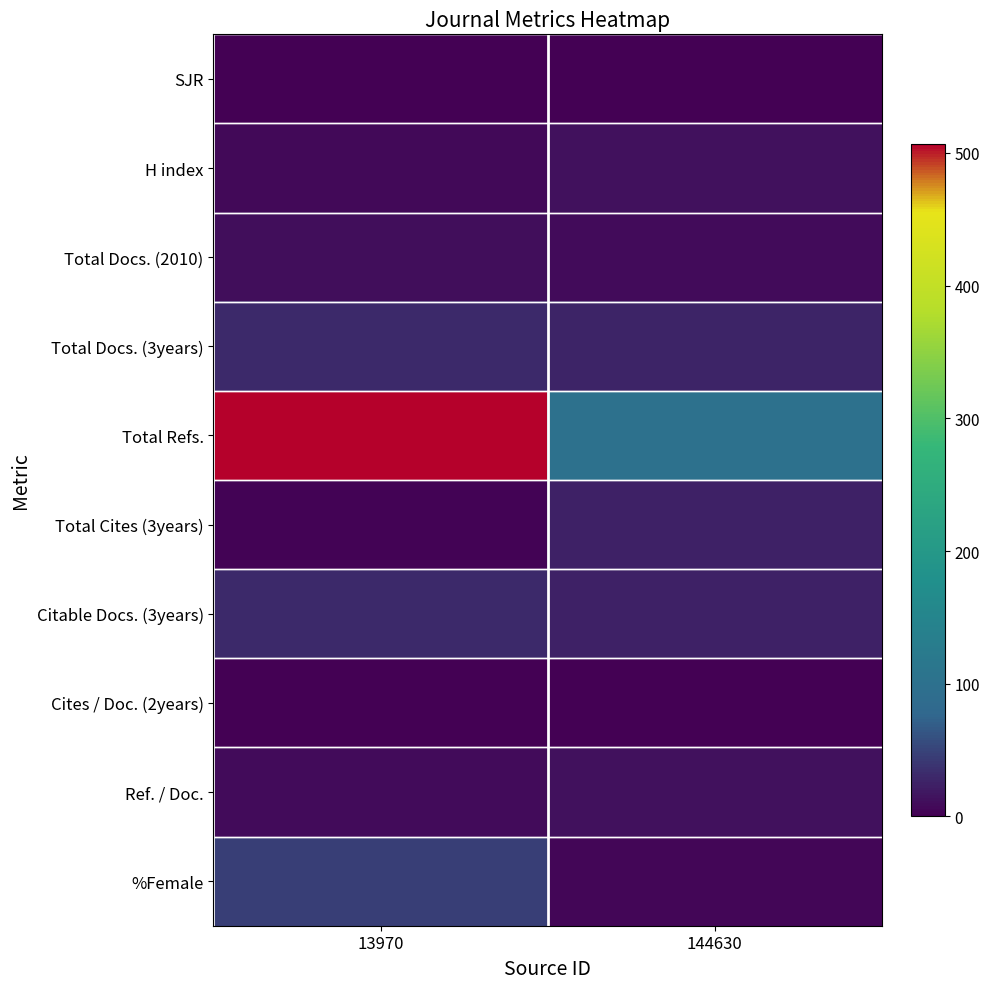

At which category does the chart reach its peak across all series?

13970